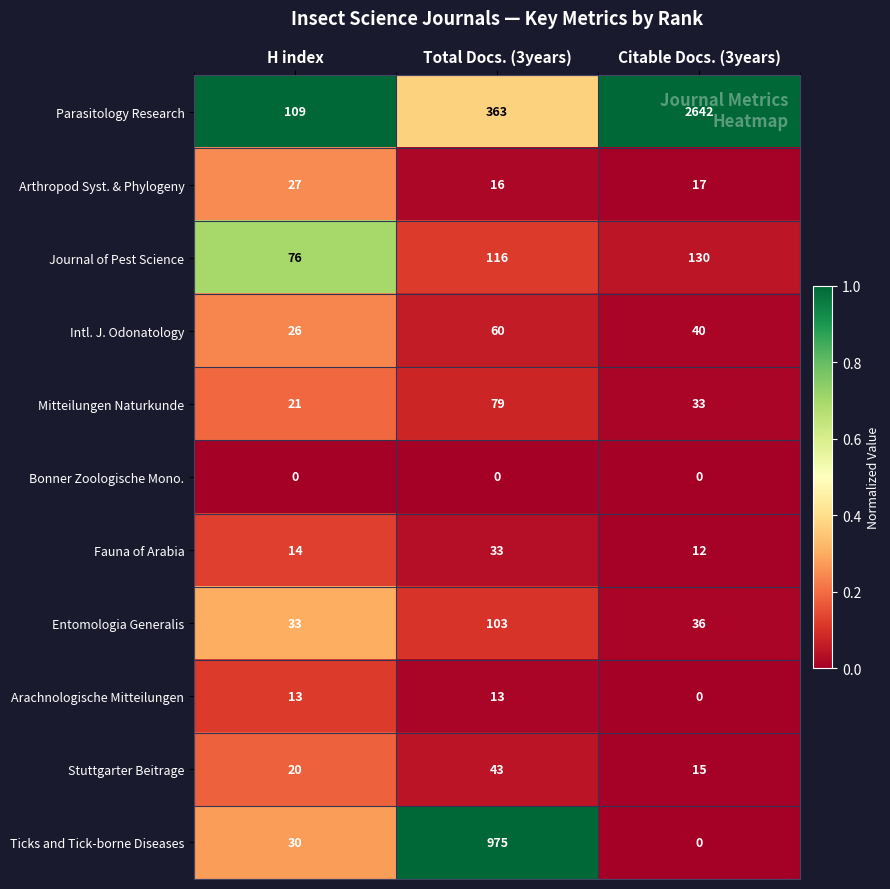

What is the sum of the Entomologia Generalis values at H index and Total Docs. (3years)?

136